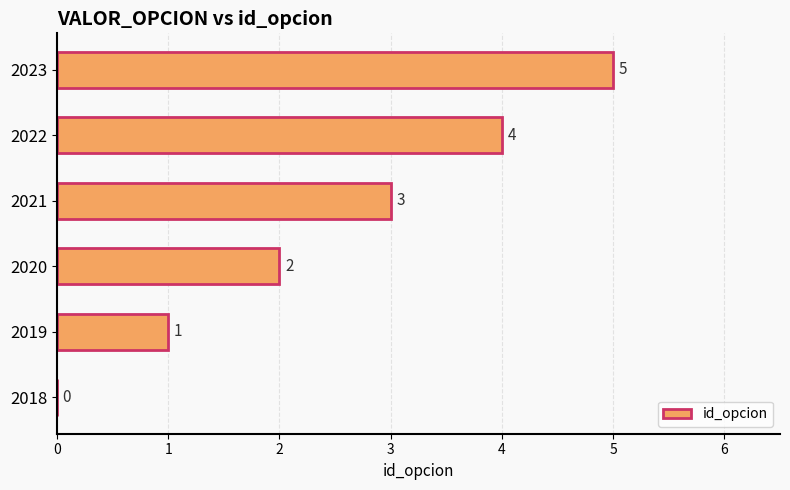

Which category has the highest value across all series?

2023